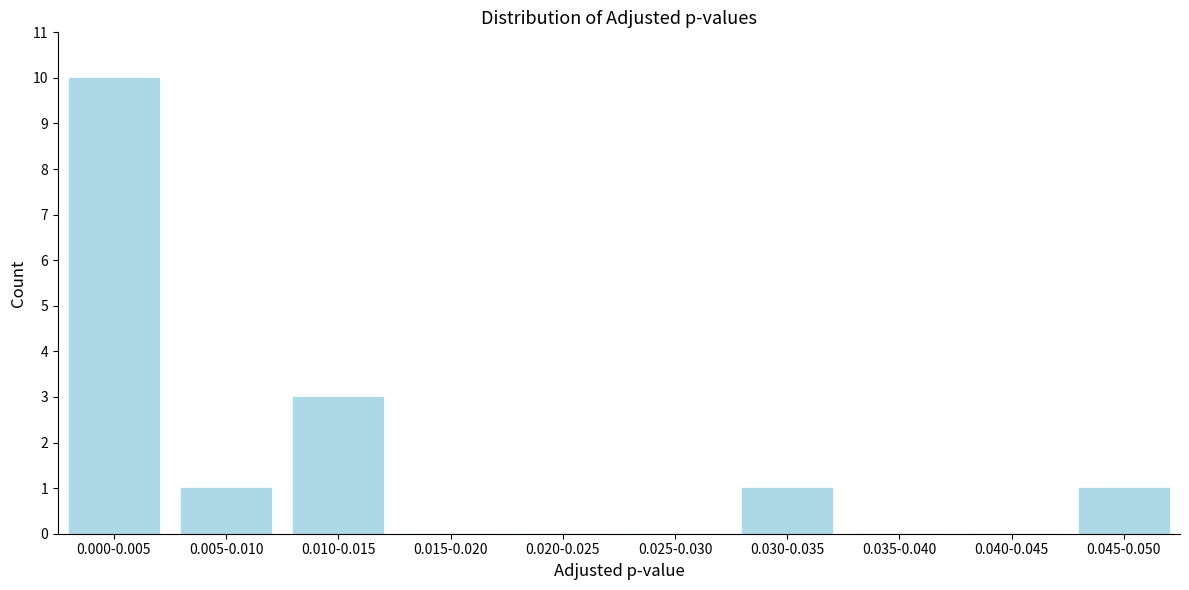

Reading left to right, extract all data points from this chart.

0.000-0.005=10	0.005-0.010=1	0.010-0.015=3	0.015-0.020=0	0.020-0.025=0	0.025-0.030=0	0.030-0.035=1	0.035-0.040=0	0.040-0.045=0	0.045-0.050=1